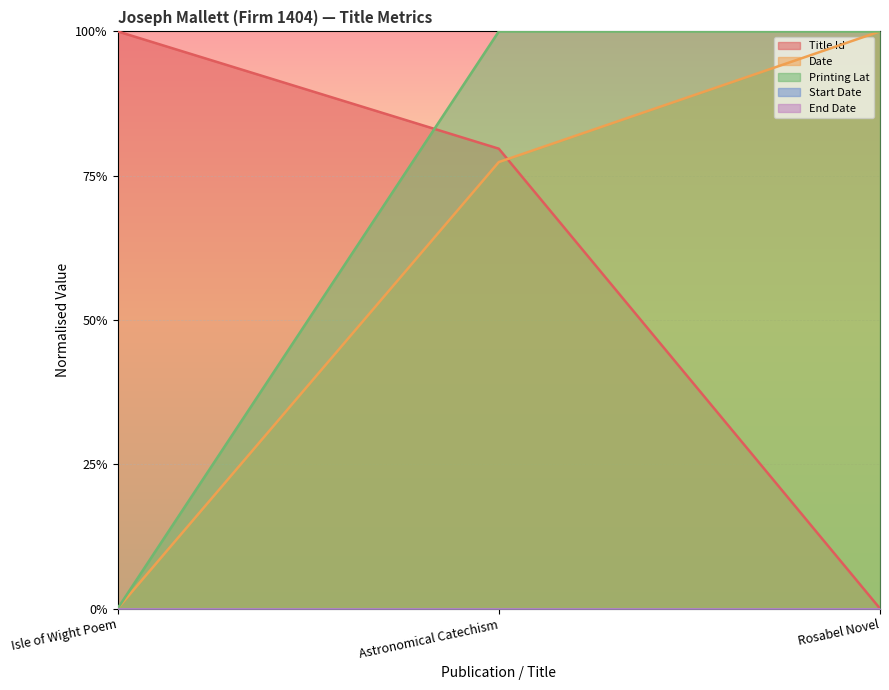

At which label is Printing Lat closest to 0?

Isle of Wight Poem